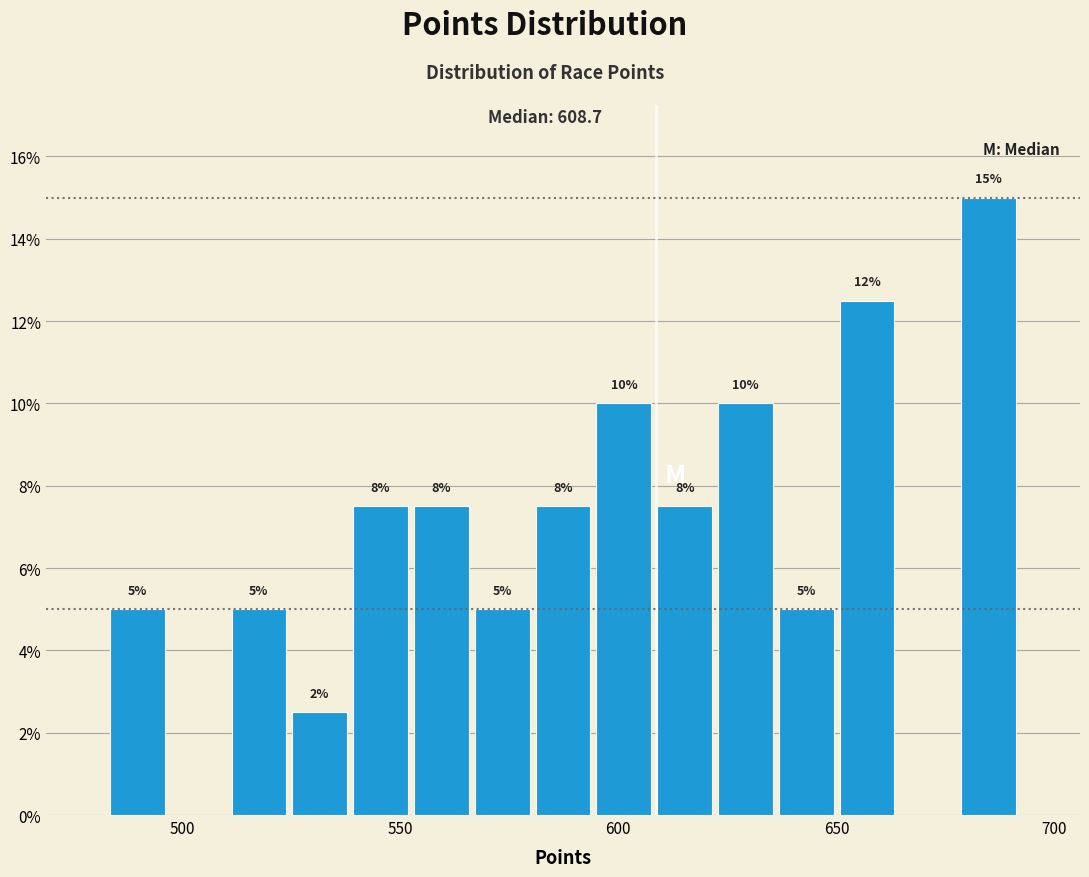

Read against the x-axis, roughly where is the centre of the tallest bar?

685